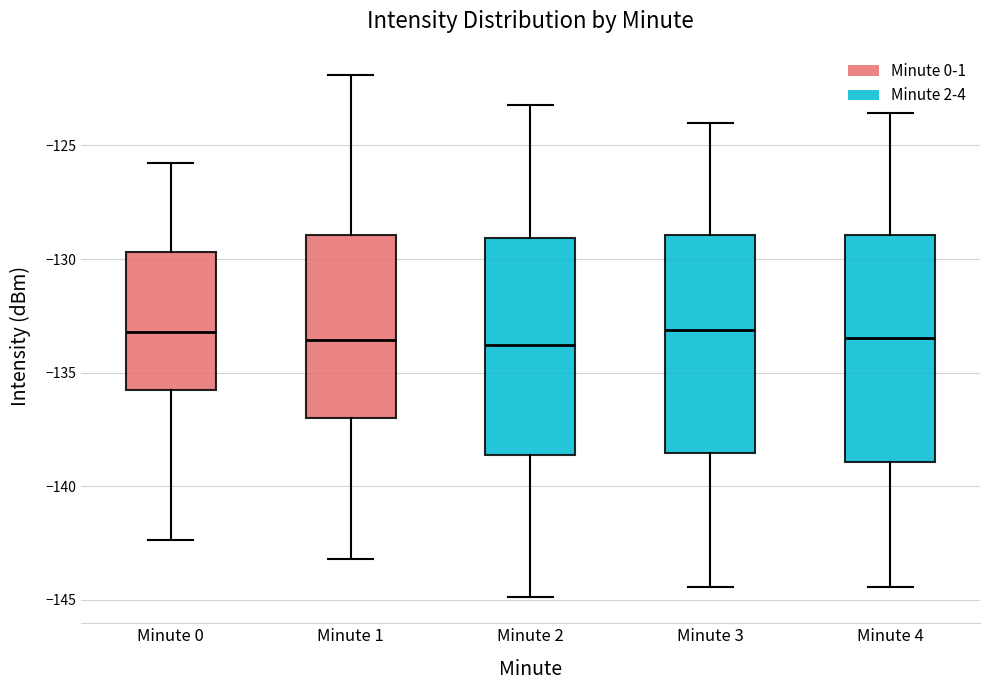

Reading left to right, read every box against the y-axis: the position of its median line, the range the box covers, and the ends of its whiskers. The values are not printed on the chart, so give them approximately, as read against the axis.

Minute 0: median -133.0, box -136.0 to -129.5, whiskers -142.5 to -126.0
Minute 1: median -133.5, box -137.0 to -129.0, whiskers -143.0 to -122.0
Minute 2: median -134.0, box -138.5 to -129.0, whiskers -145.0 to -123.0
Minute 3: median -133.0, box -138.5 to -129.0, whiskers -144.5 to -124.0
Minute 4: median -133.5, box -139.0 to -129.0, whiskers -144.5 to -123.5